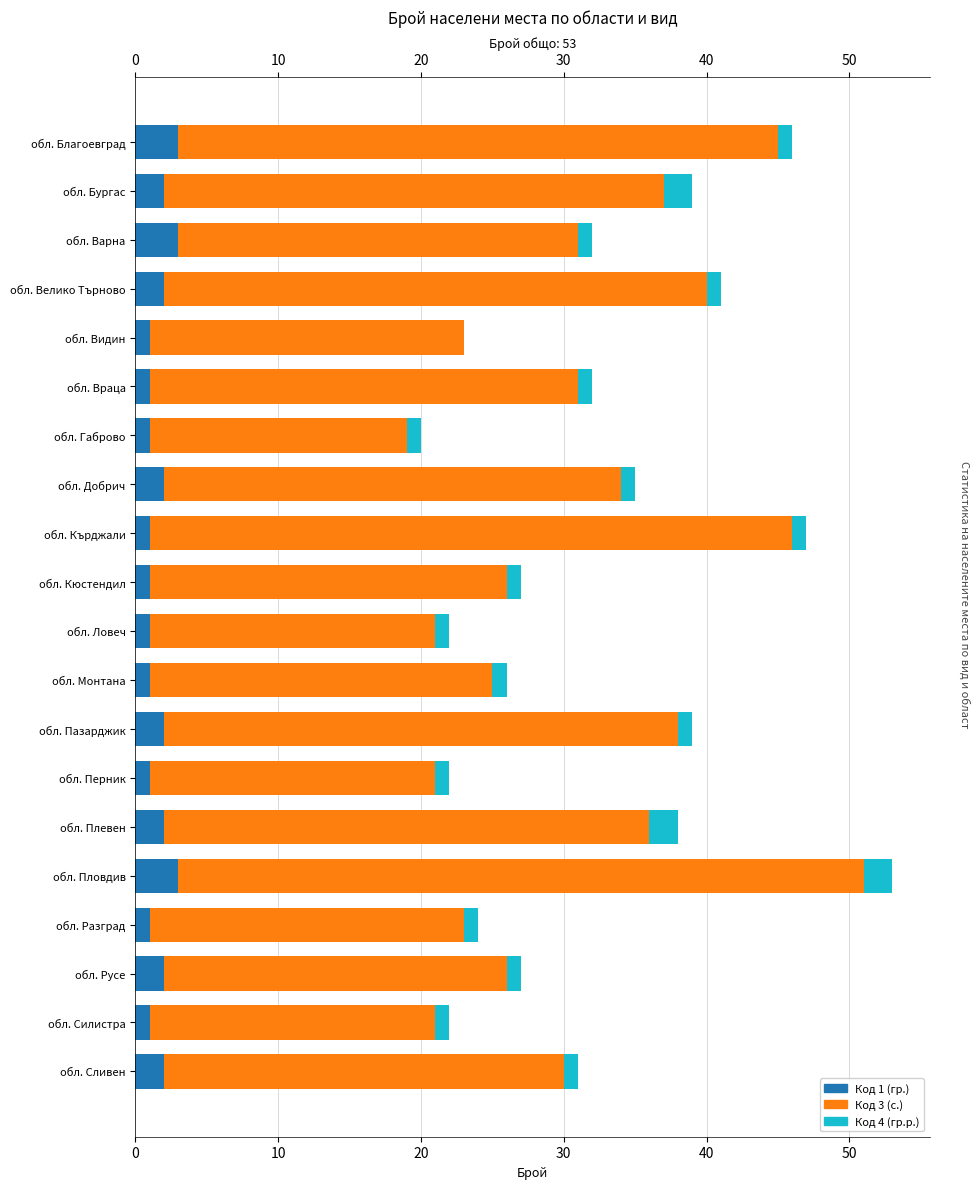

What is the difference between the maximum and second lowest values in the Код 4 (гр.р.) series?

1